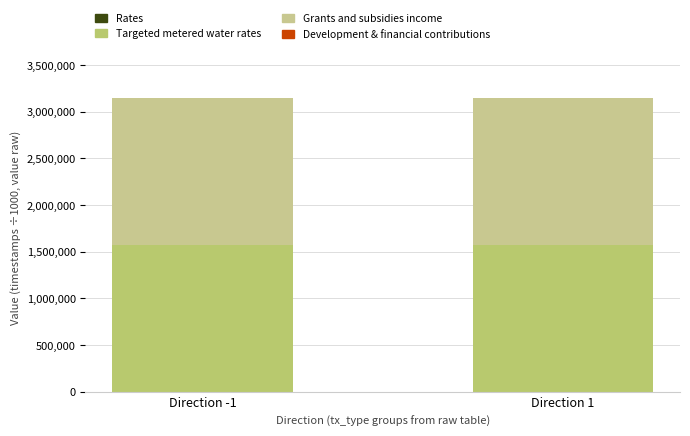

What is the label of the 1st bar from the right?

Direction 1